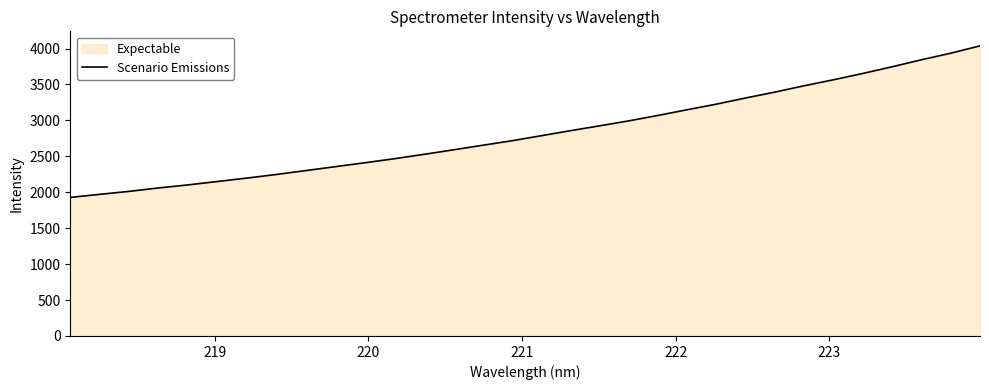

What is the greatest value displayed?

4037.8